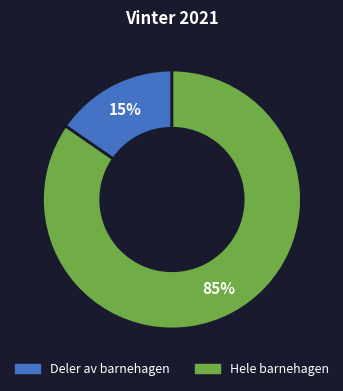

Which has a higher value, Hele barnehagen or Deler av barnehagen?

Hele barnehagen